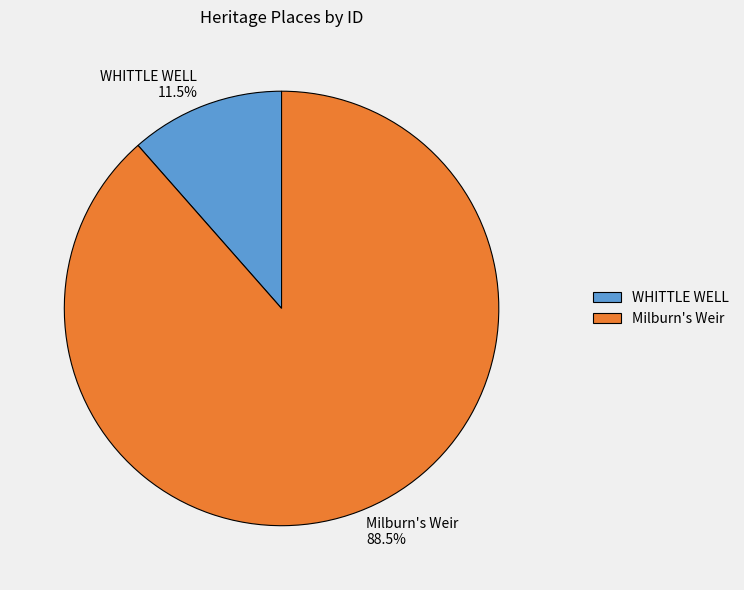

What is the total percentage of WHITTLE WELL and Milburn's Weir?

100.0%